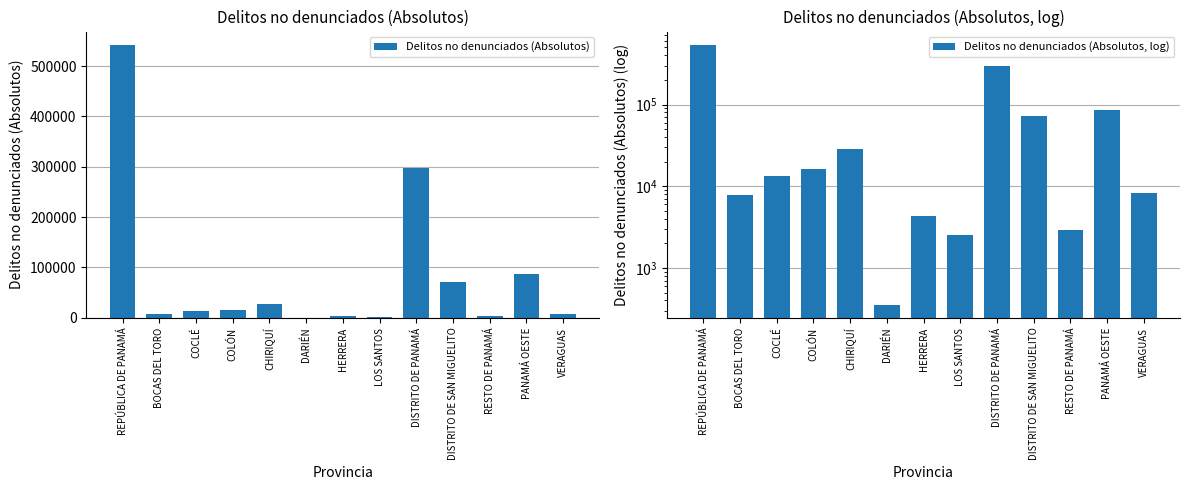

List the series in order of their peak value, lowest first.

Delitos no denunciados (Absolutos), Delitos no denunciados (Absolutos, log)